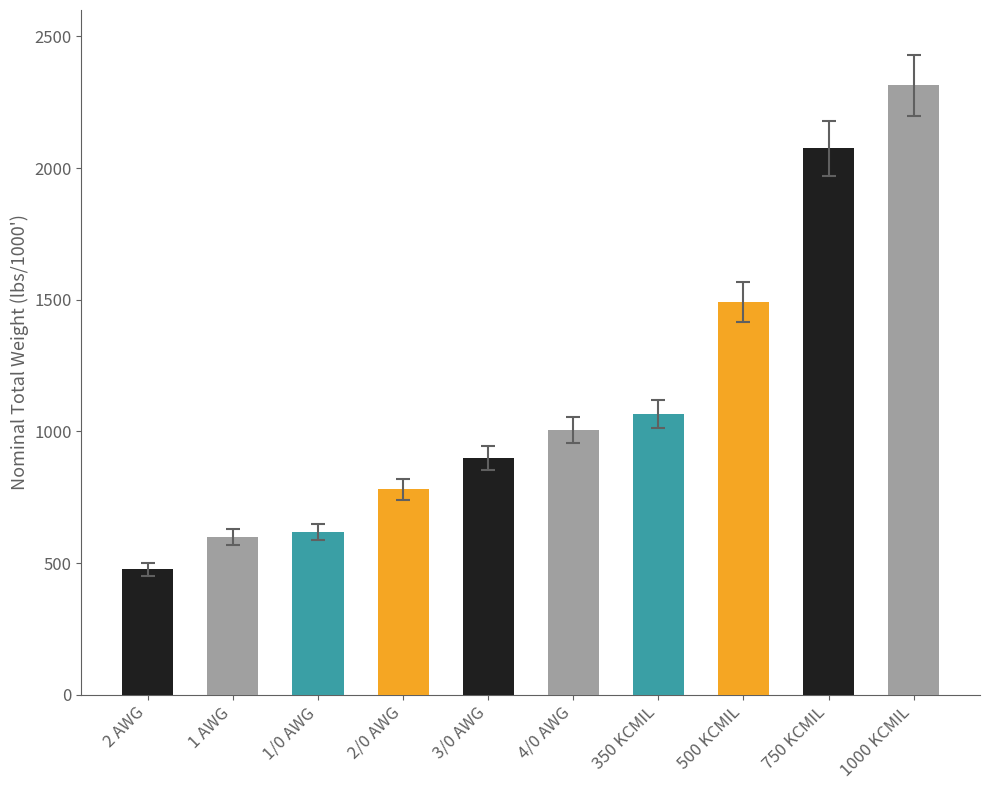

True or false: the data shows 1065 at 350 KCMIL.

True